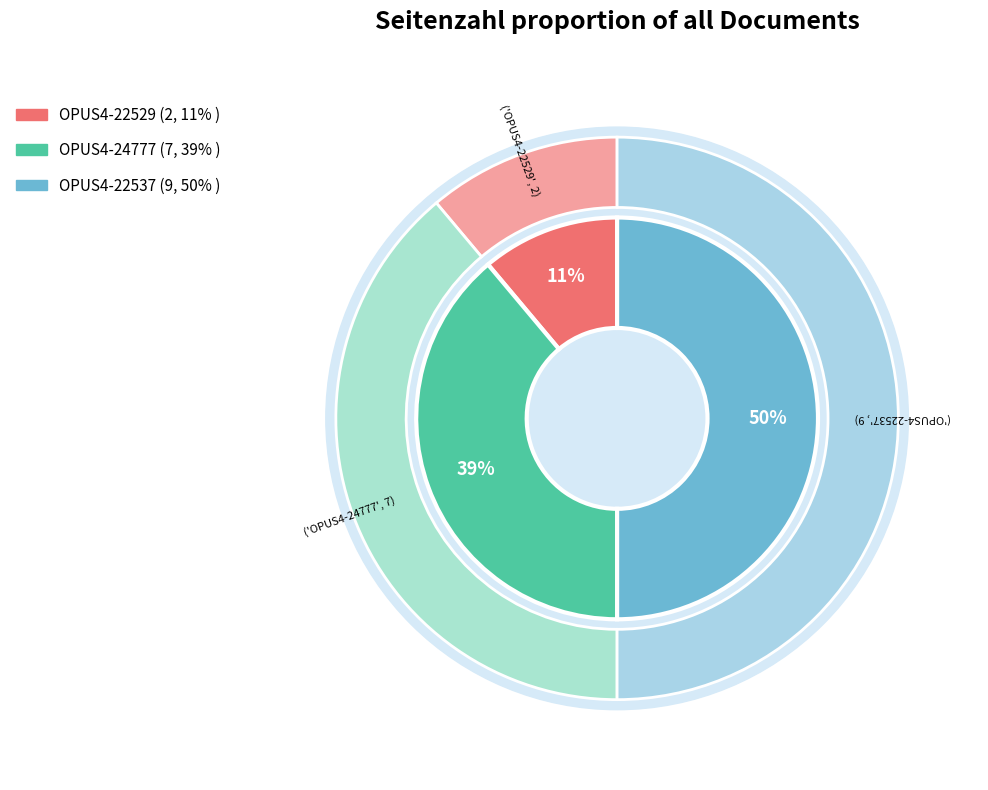

To the nearest percent, what portion does OPUS4-22537 represent?

50%